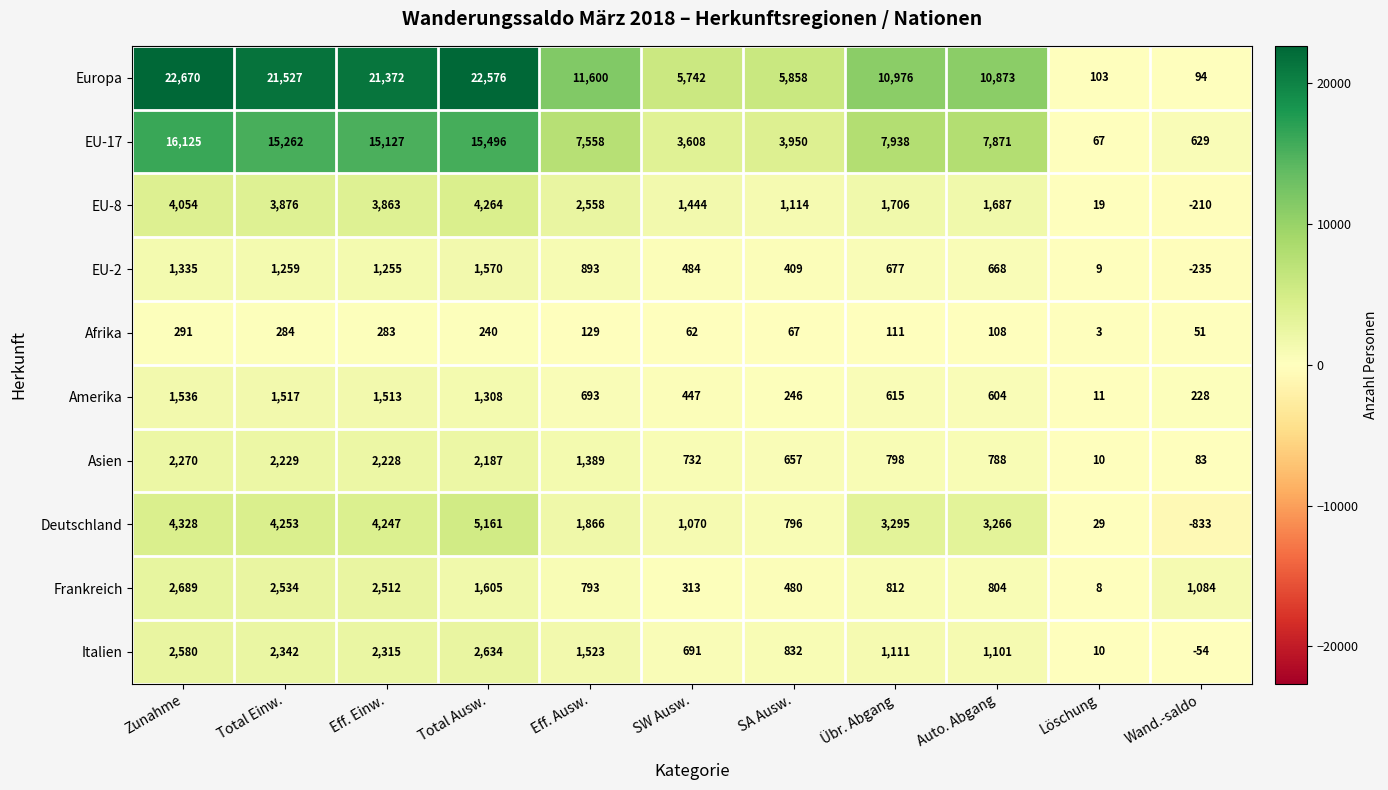

At which category does the chart reach its peak across all series?

Zunahme